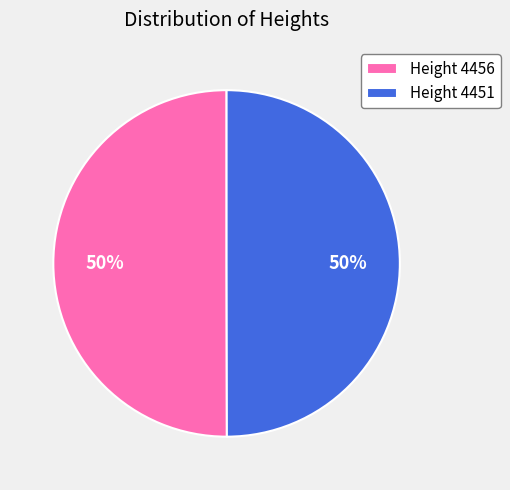

Approximately how many times larger is the value at Height 4451 compared to Height 4456?

1.0